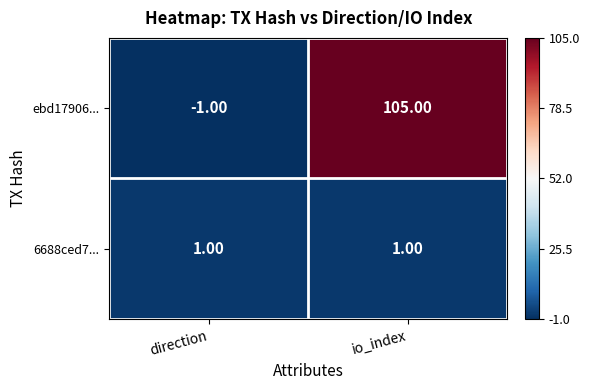

Which series changed the most between direction and io_index?

ebd17906...